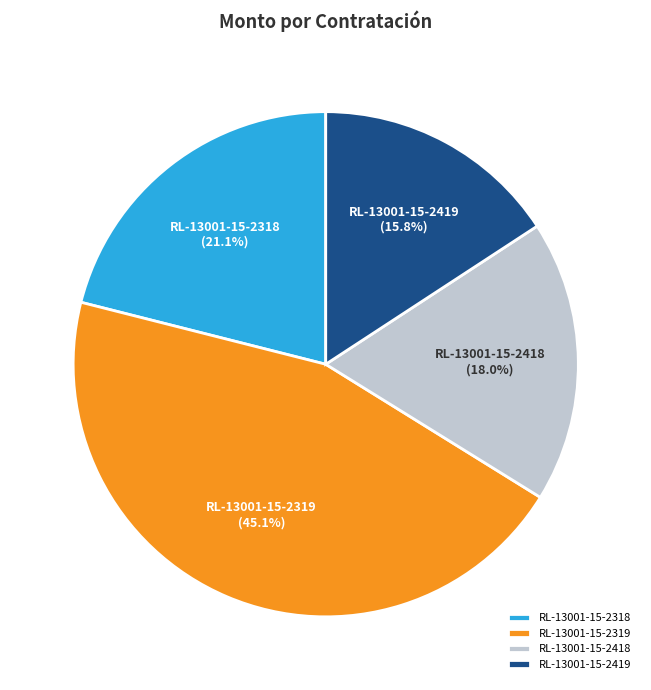

True or false: RL-13001-15-2318 accounts for 13% of the total.

False